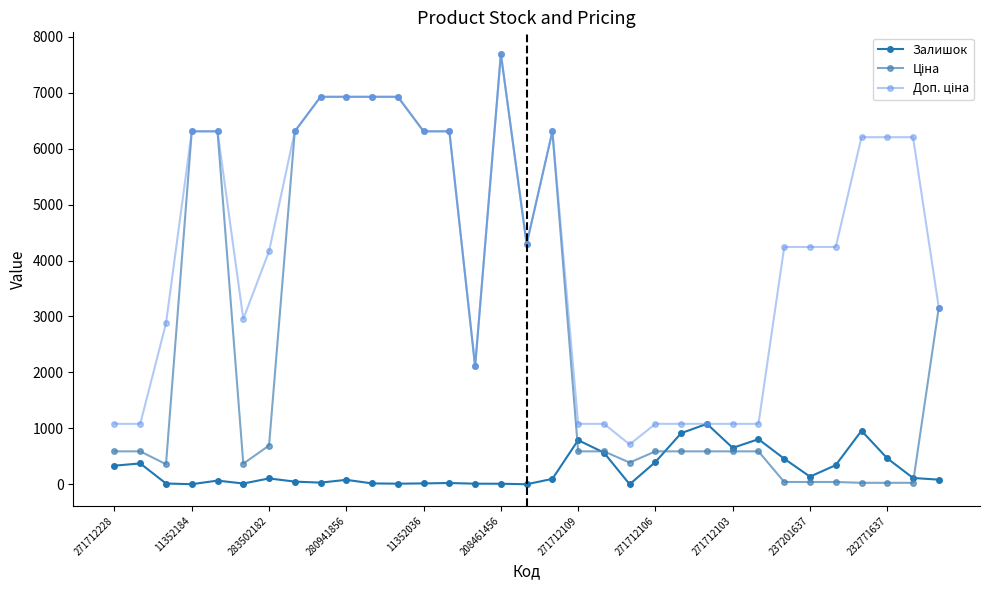

Does the chart have visible grid lines?

No